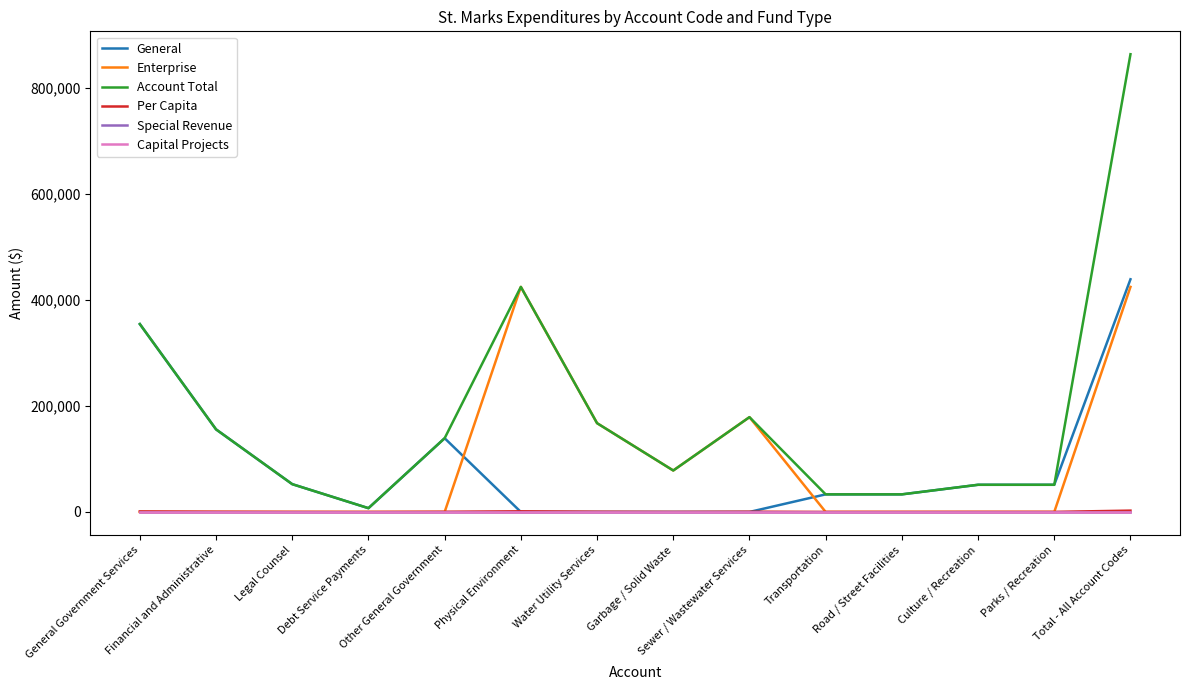

List the series in order of their peak value, lowest first.

Special Revenue, Capital Projects, Per Capita, Enterprise, General, Account Total